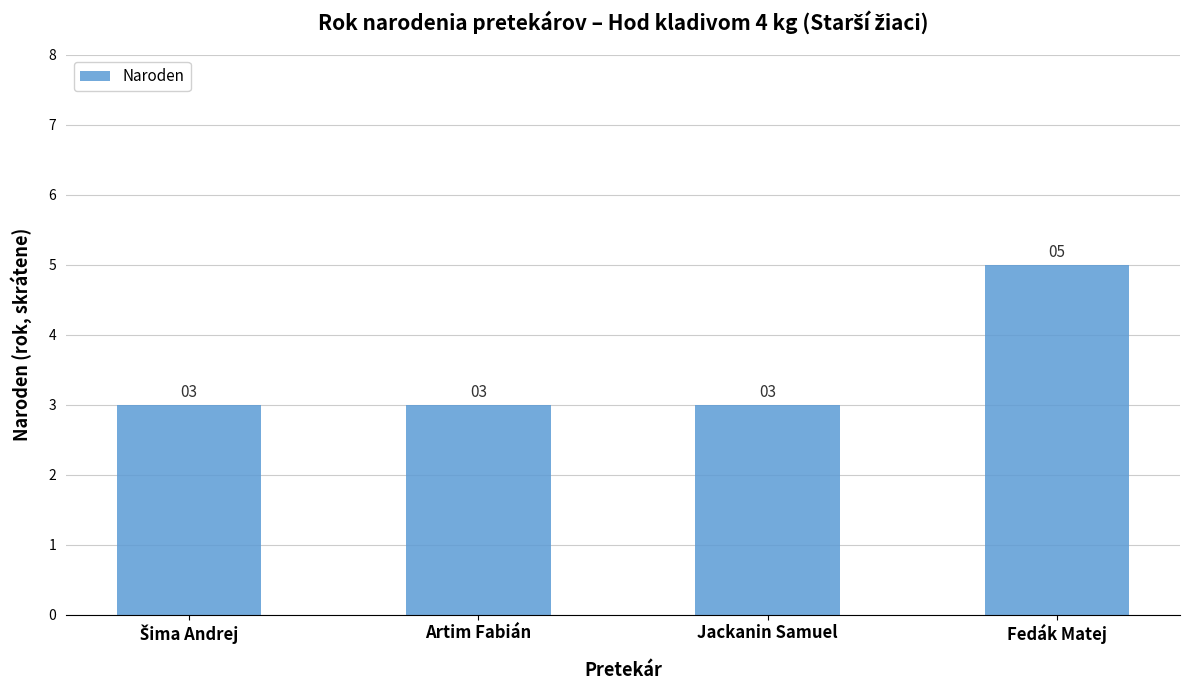

Which label corresponds to the largest value in the chart?

Fedák Matej